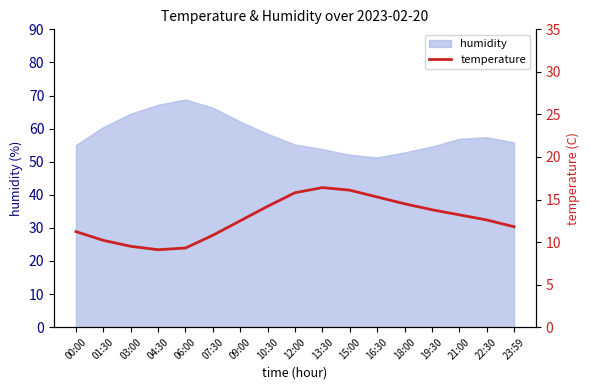

What is the maximum value for humidity?

68.8